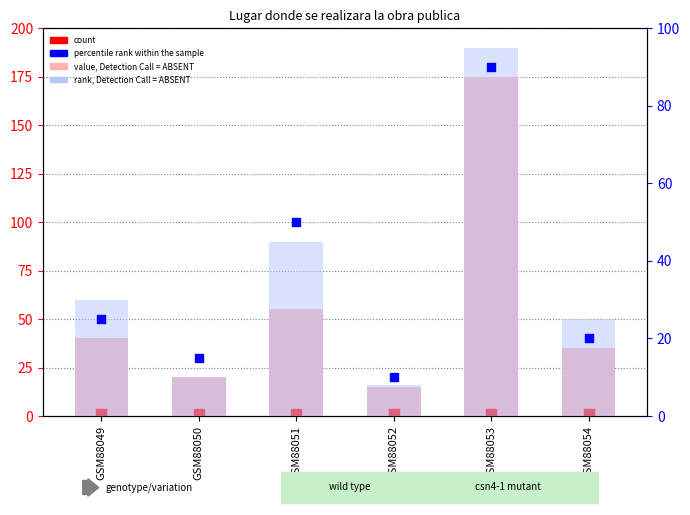

Which series has the largest total across all categories?

value, Detection Call = ABSENT